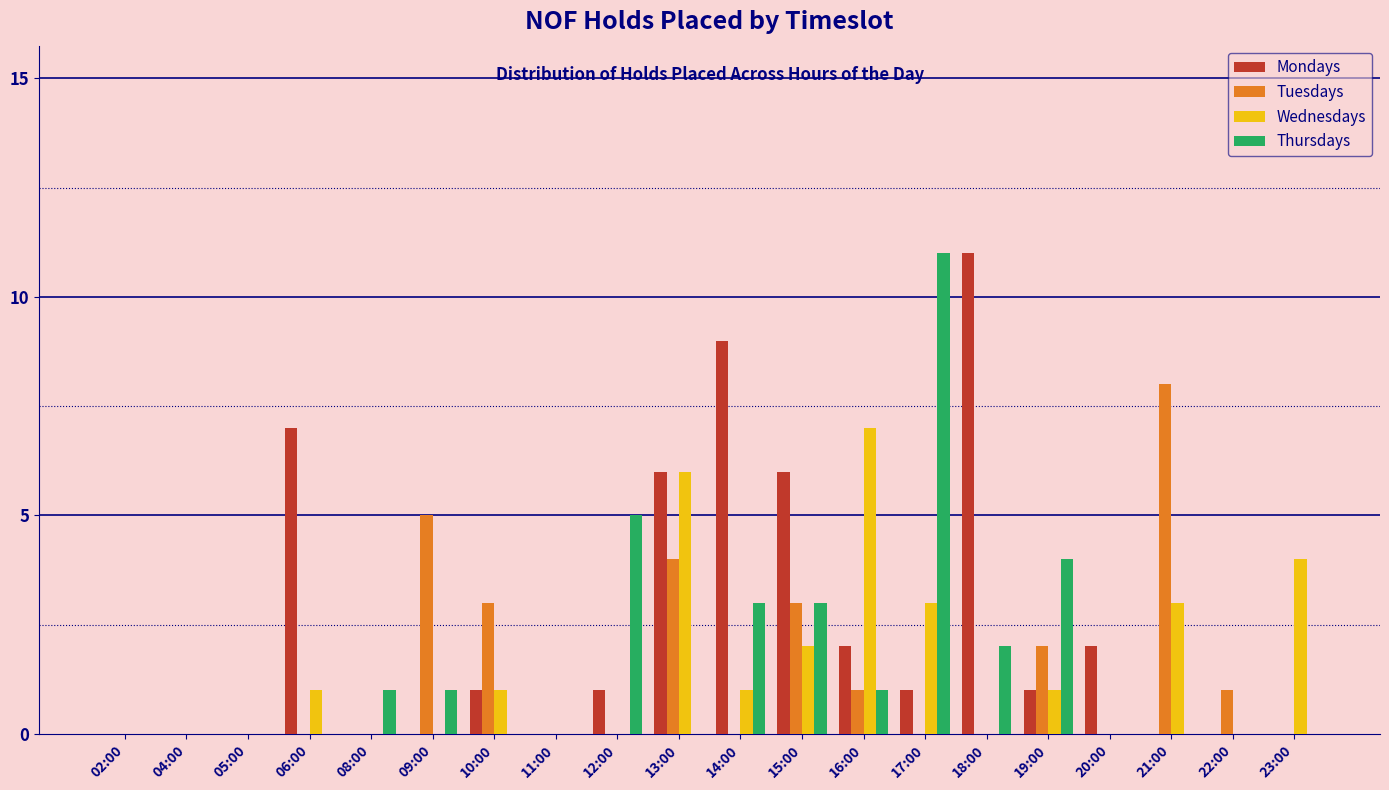

What is the maximum value for Tuesdays?

8